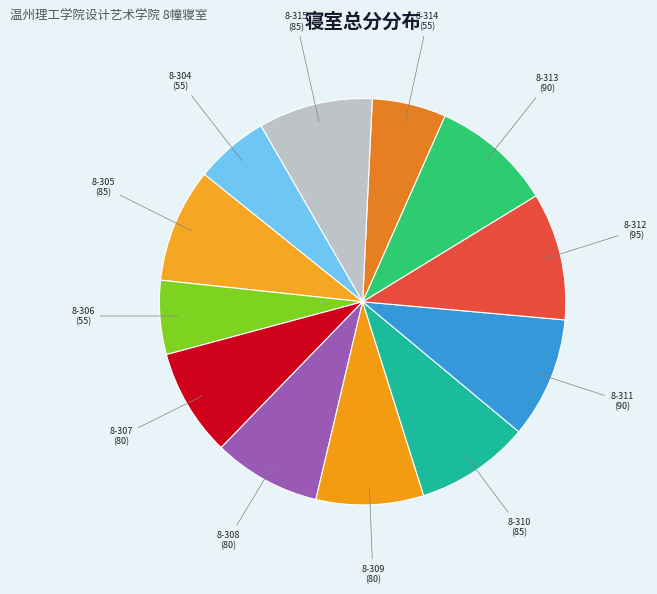

Count the number of slices in the pie.

12